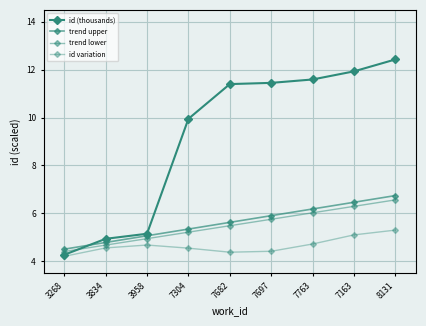

Reading left to right, extract all data points from this chart.

id (thousands): 3268=4.3	3834=4.9	3958=5.1	7304=9.9	7682=11.4	7697=11.4	7763=11.6	7163=11.9	8131=12.4
trend upper: 3268=4.5	3834=4.8	3958=5.1	7304=5.3	7682=5.6	7697=5.9	7763=6.2	7163=6.5	8131=6.7
trend lower: 3268=4.4	3834=4.7	3958=4.9	7304=5.2	7682=5.5	7697=5.8	7763=6.0	7163=6.3	8131=6.6
id variation: 3268=4.2	3834=4.6	3958=4.7	7304=4.5	7682=4.4	7697=4.4	7763=4.7	7163=5.1	8131=5.3